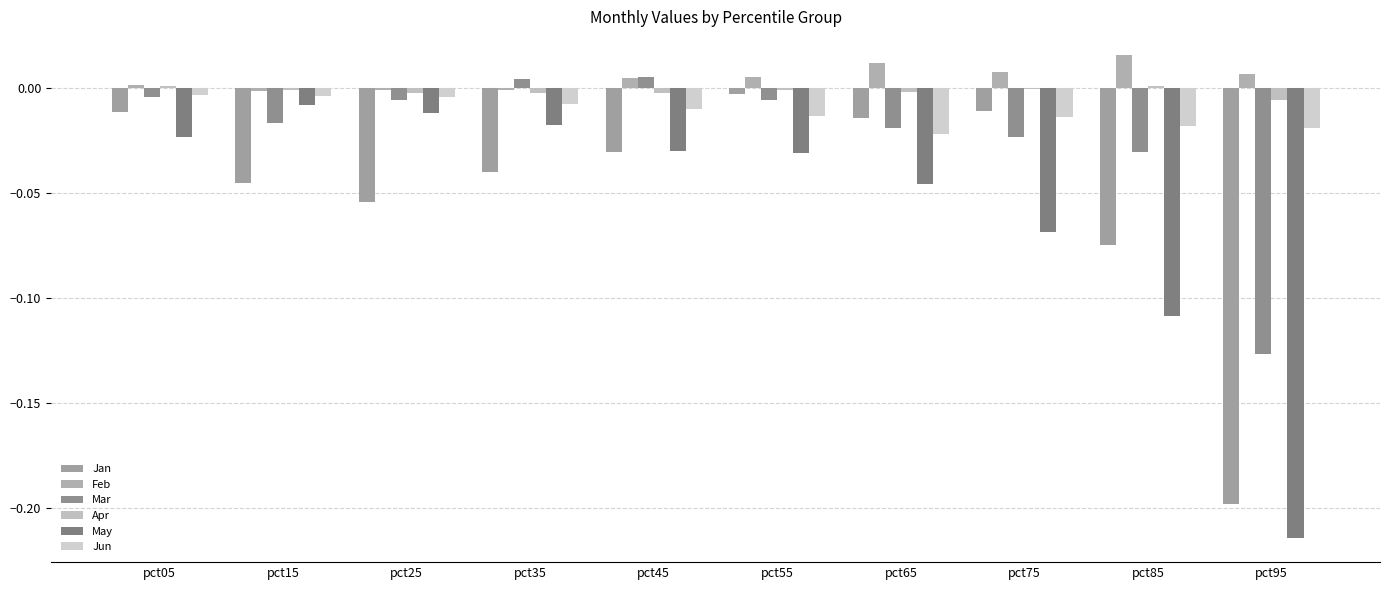

The Feb series shows 0.0 at pct05. True or false?

False